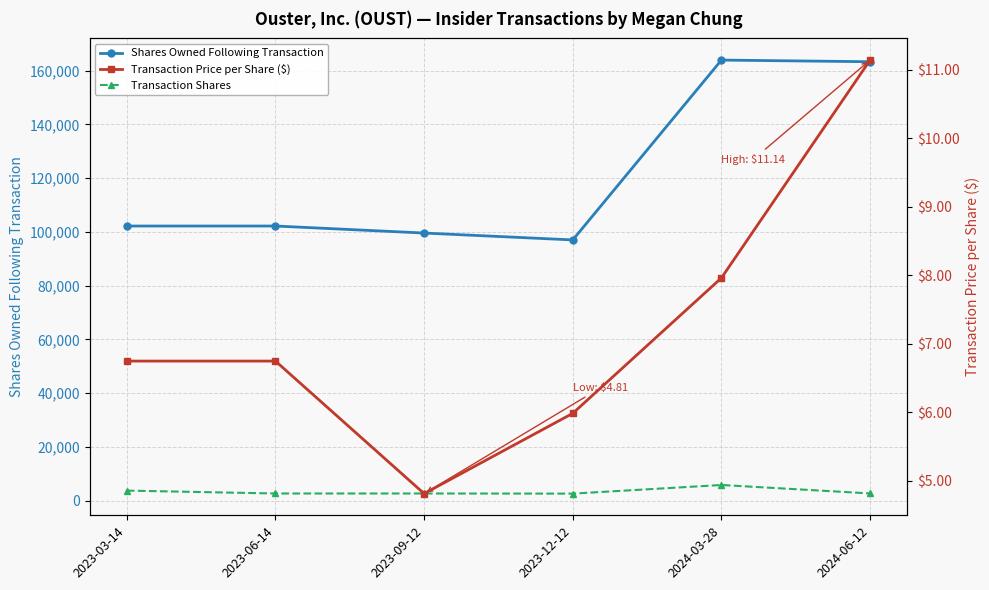

Reading left to right, what are all the values shown in this chart?

Shares Owned Following Transaction: 102189.0	102189.0	99575.0	97012.0	163966.0	163351.0
Transaction Shares: 3686.0	2614.0	2614.0	2563.0	5776.0	2638.0
Transaction Price per Share ($): 6.7	6.7	4.8	6.0	8.0	11.1